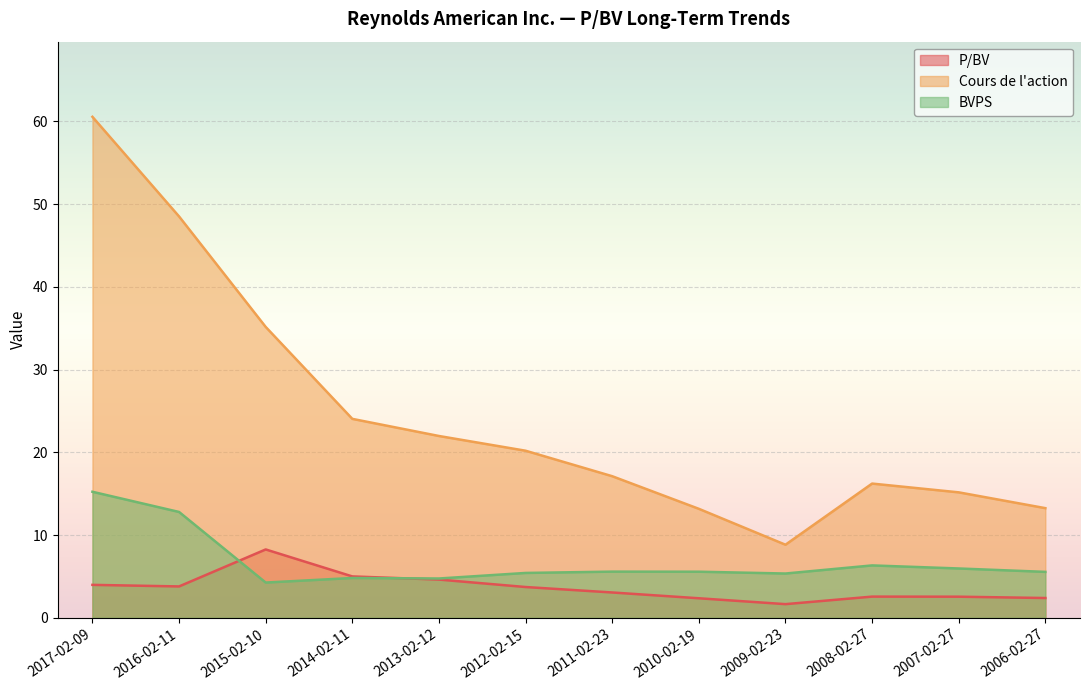

What is the maximum value for BVPS?

15.2